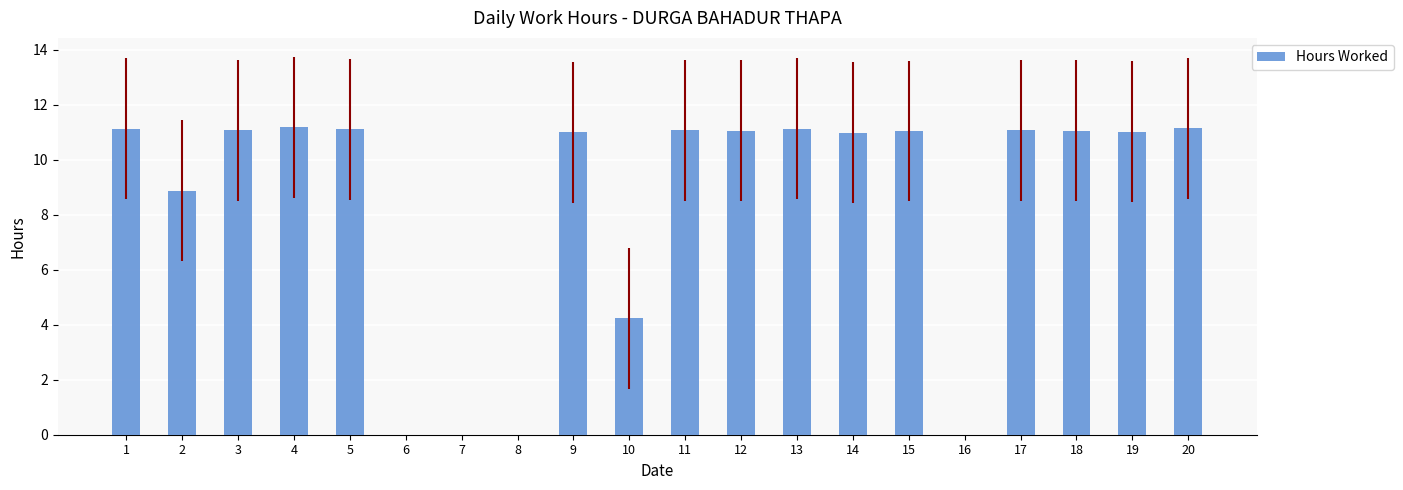

Reading right to left, what are all the values shown in this chart?

11.2	11.0	11.1	11.1	0.0	11.1	11.0	11.1	11.1	11.1	4.2	11.0	0.0	0.0	0.0	11.1	11.2	11.1	8.9	11.1